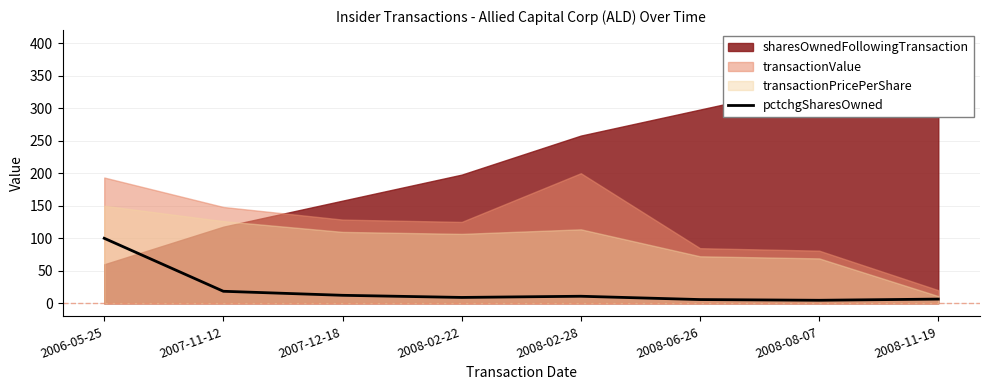

At which category does the chart reach its minimum across all series?

2008-08-07